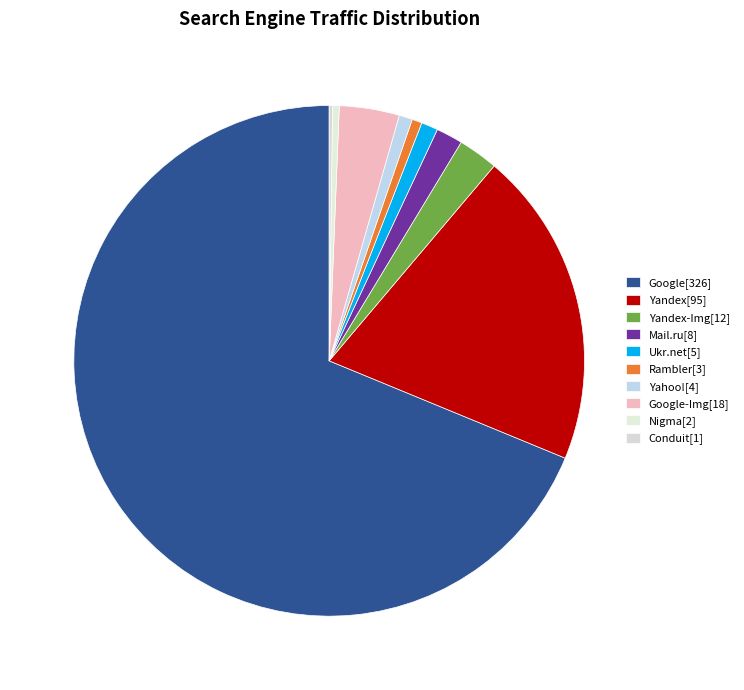

Which slice represents more than half of the pie?

Google